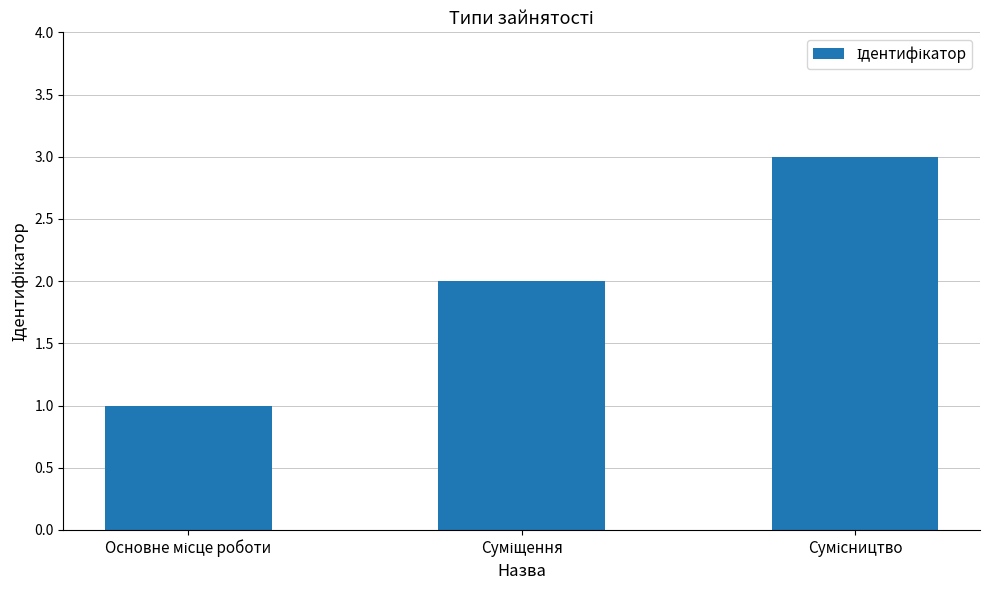

What is the greatest value displayed?

3